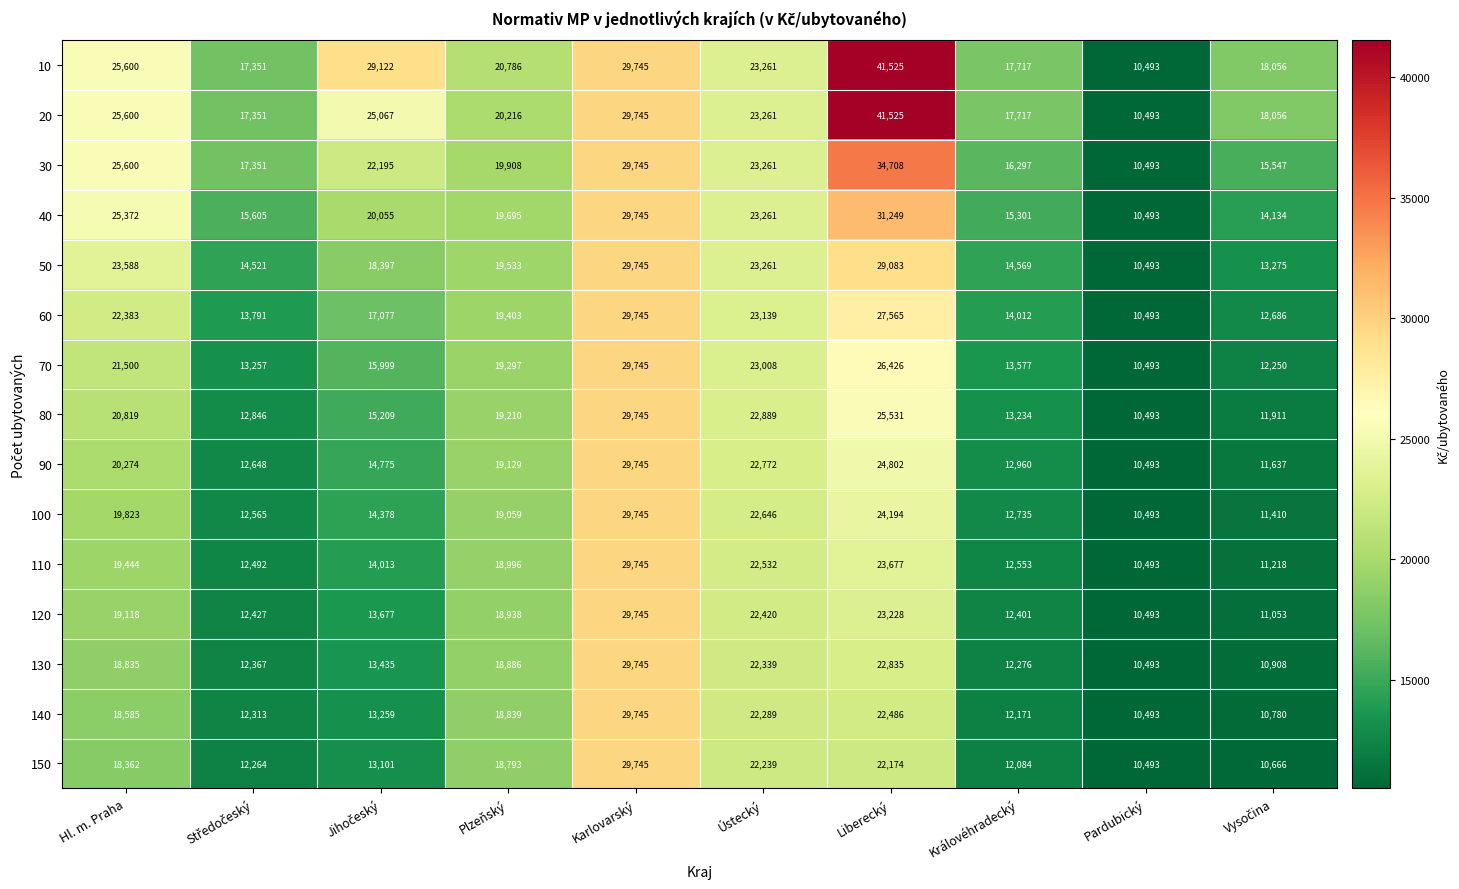

At which category is the sum across all series the highest?

Karlovarský